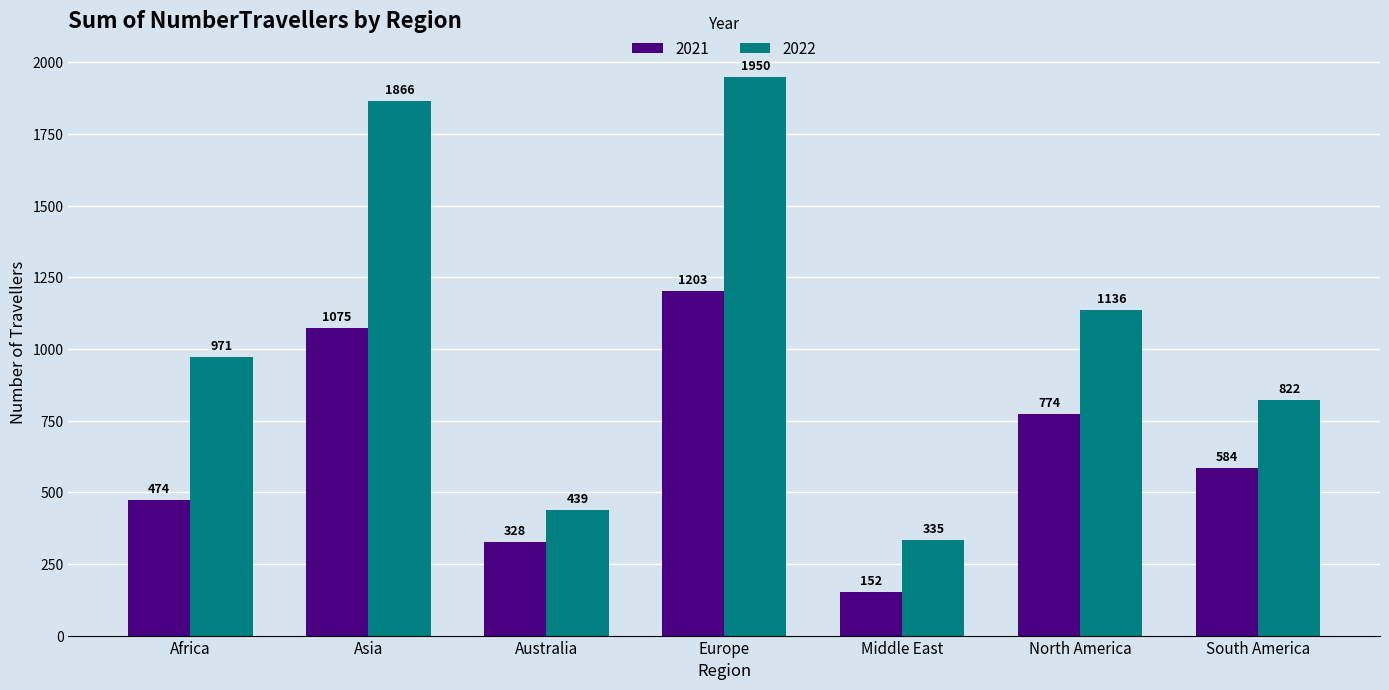

What is the label of the 3rd bar from the right?

Middle East